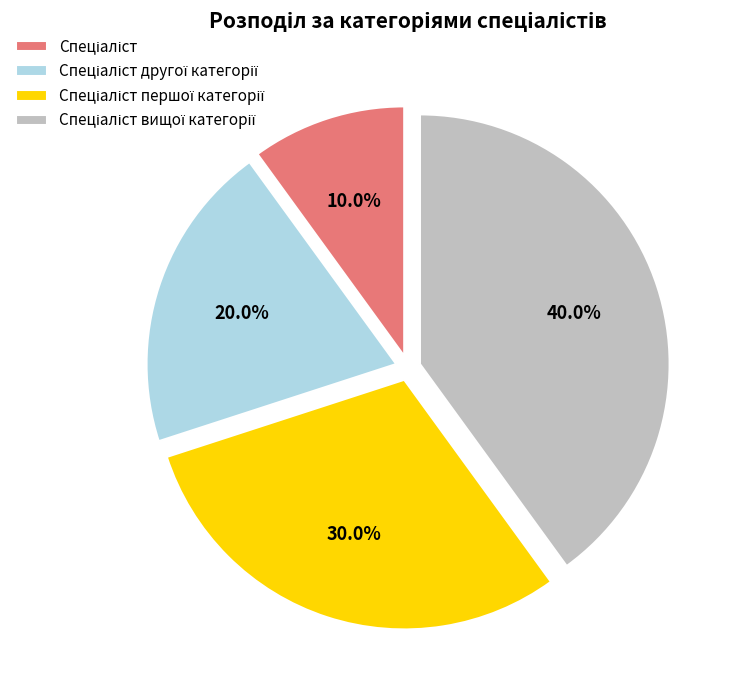

To the nearest percent, what is the difference between the largest and smallest slice percentages?

30%